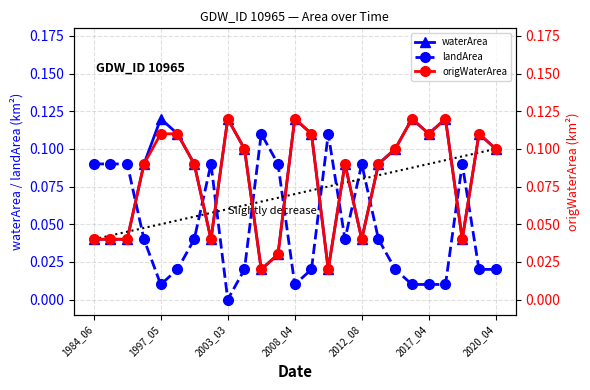

What position from the left is 7?

8